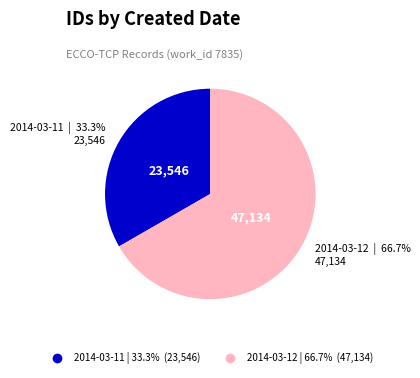

Is there any slice that represents more than half of the pie?

Yes